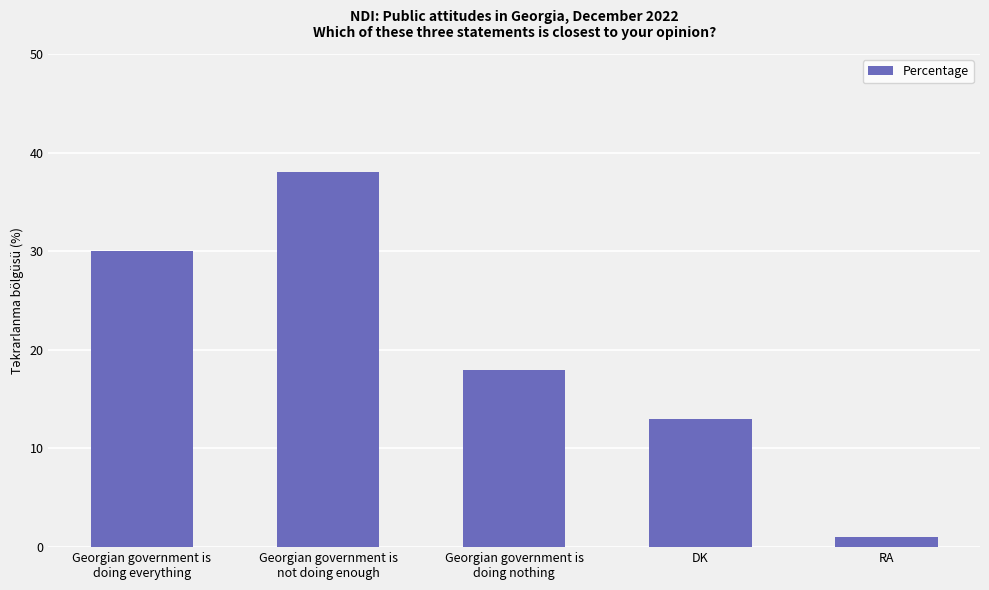

Is it true that the value at DK is 8?

False